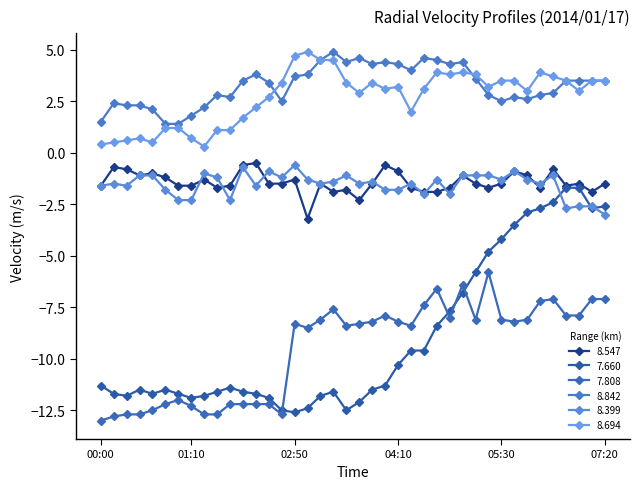

Does the chart have visible grid lines?

No